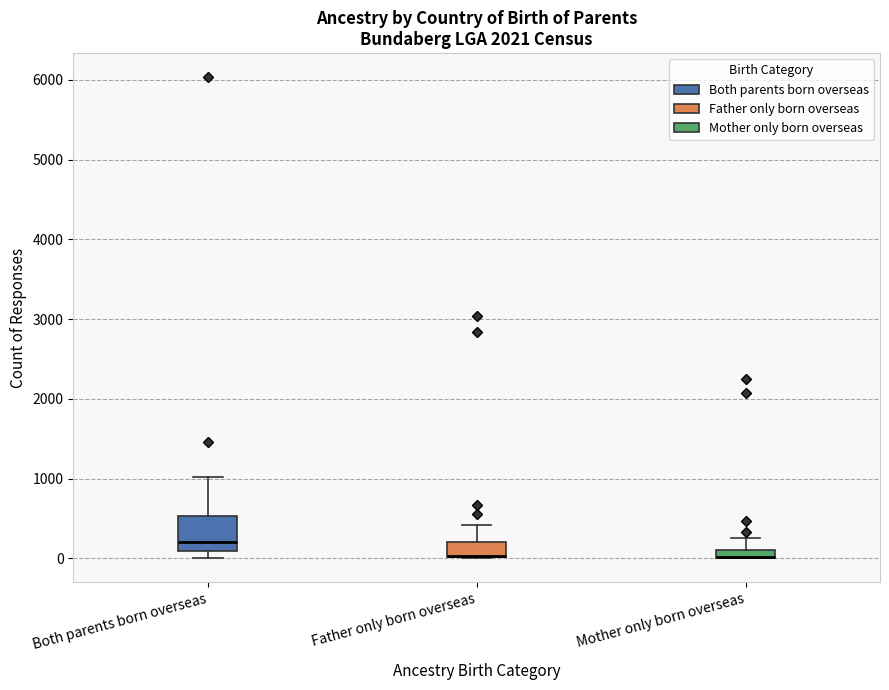

Where does the upper whisker of the box for Both parents born overseas end on the y-axis? The values are not printed on the chart, so give them approximately, as read against the axis.

1000